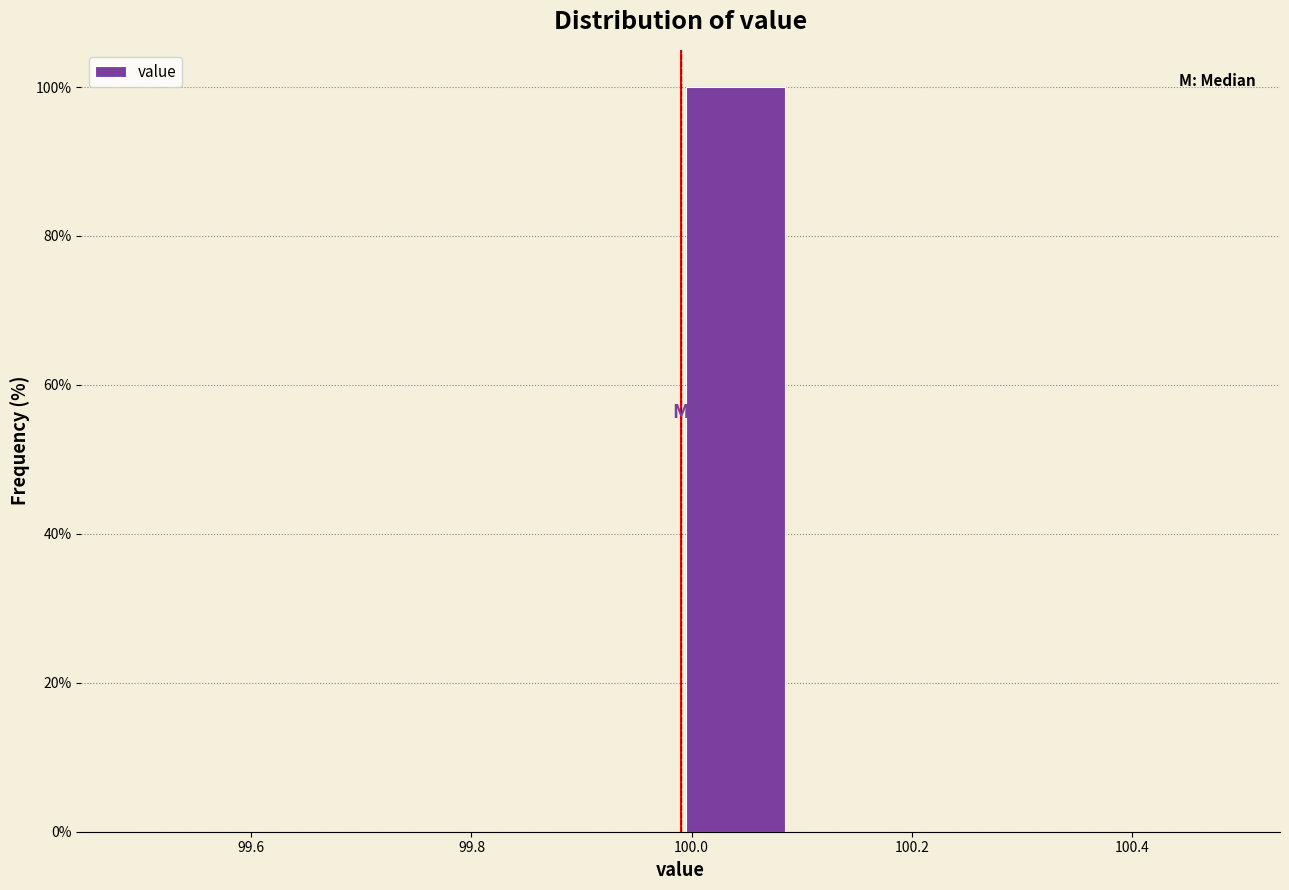

Reading left to right, list every bar in this chart as the range it spans on the x-axis followed by its height. Neither the bar edges nor the heights are printed on the chart, so give them approximately, as read against the axes.

99.49 to 99.59: 0
99.59 to 99.69: 0
99.69 to 99.79: 0
99.79 to 99.89: 0
99.89 to 99.99: 0
99.99 to 100.09: 100
100.09 to 100.19: 0
100.19 to 100.29: 0
100.29 to 100.39: 0
100.39 to 100.49: 0